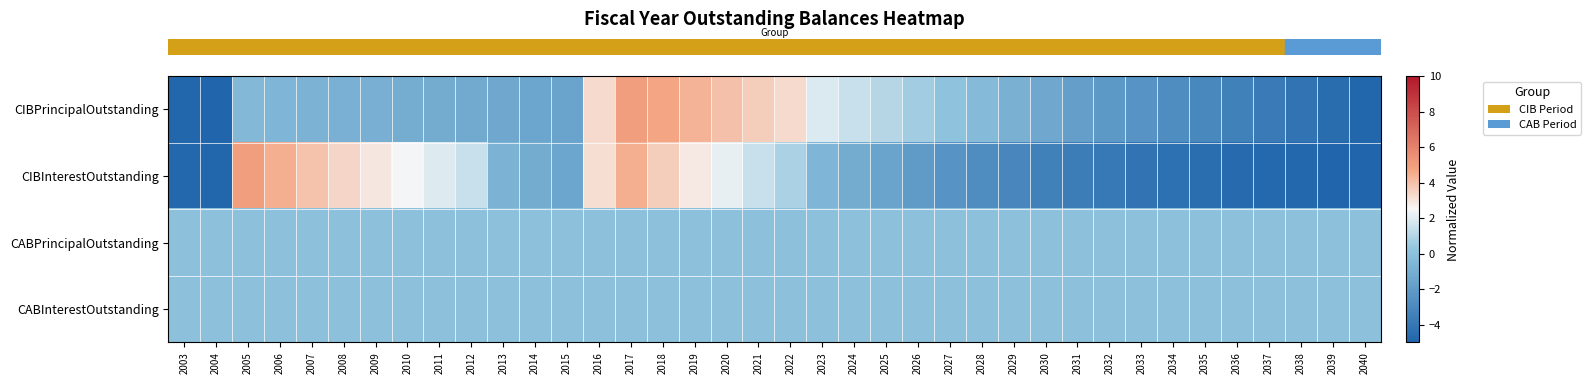

At which category is the sum across all series the highest?

2017